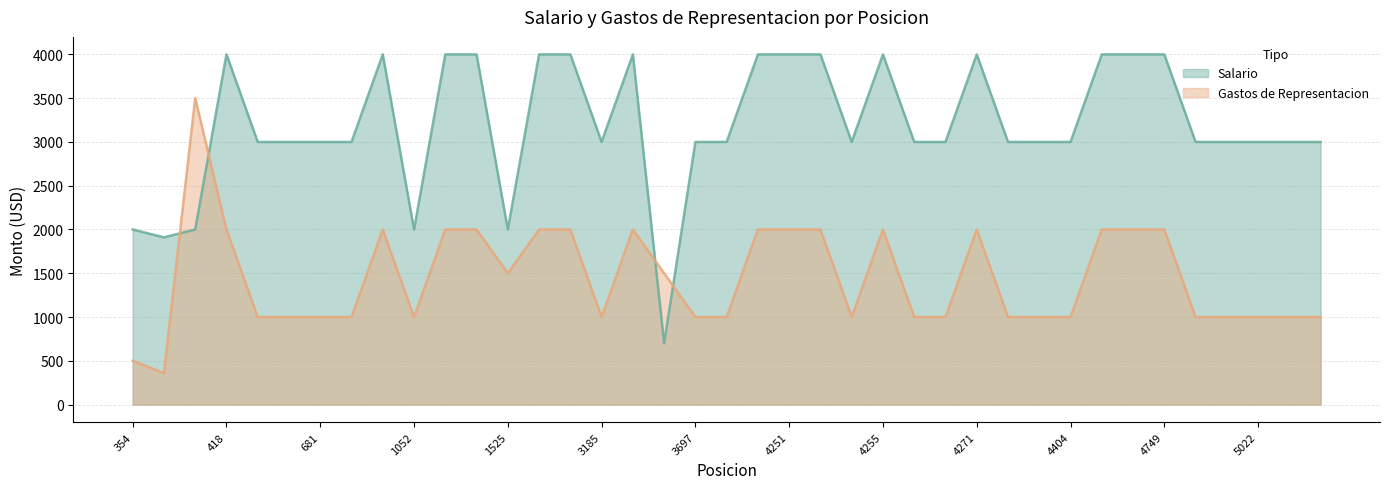

What are all the series names shown in the legend?

Salario, Gastos de Representacion